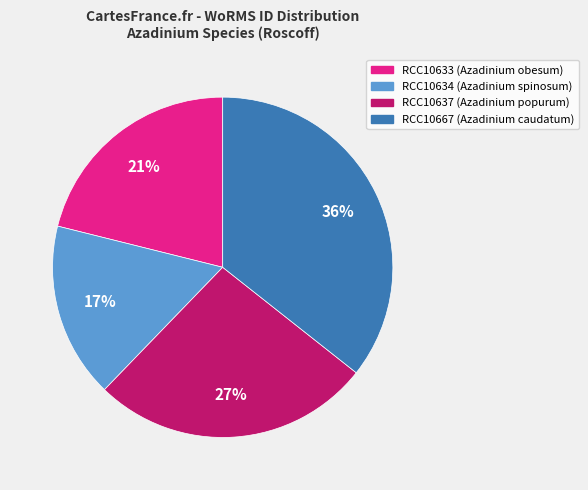

Does RCC10634 account for over 50% of the chart?

No